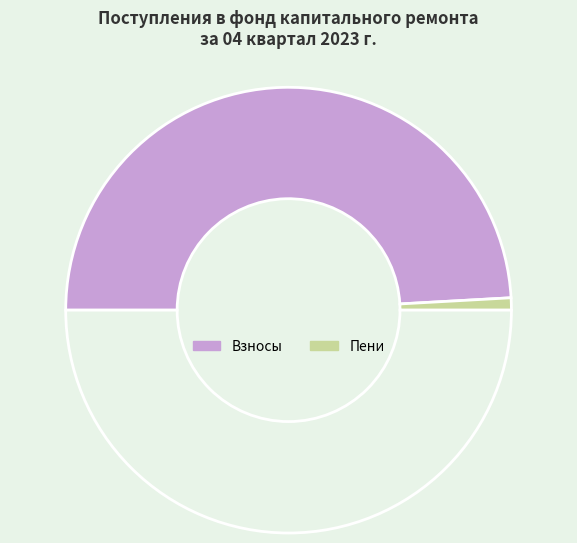

How many segments does this pie chart have?

3